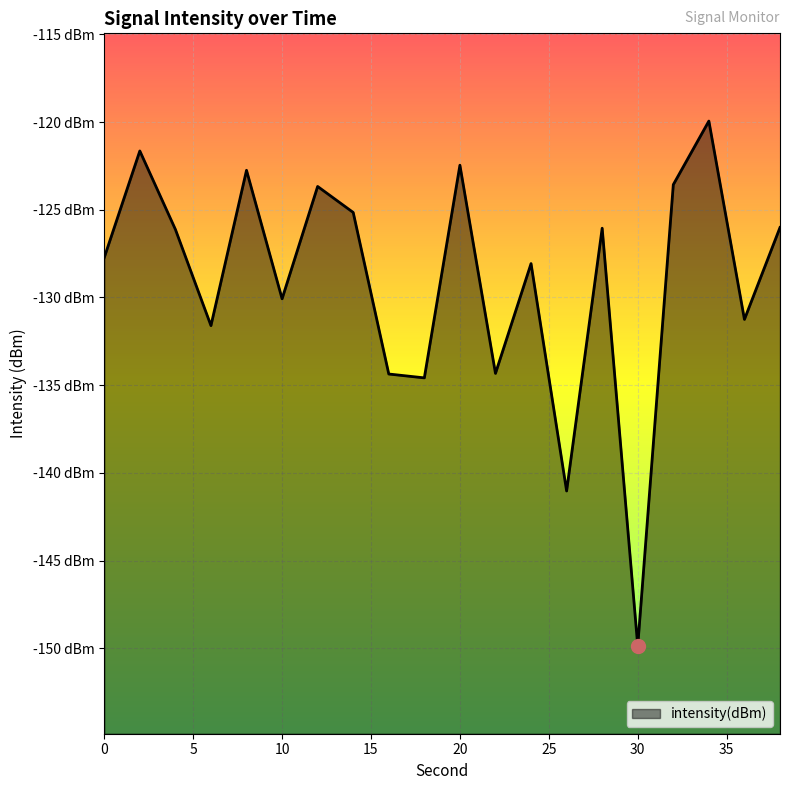

What is the value of the 10th point from the left?

-134.6